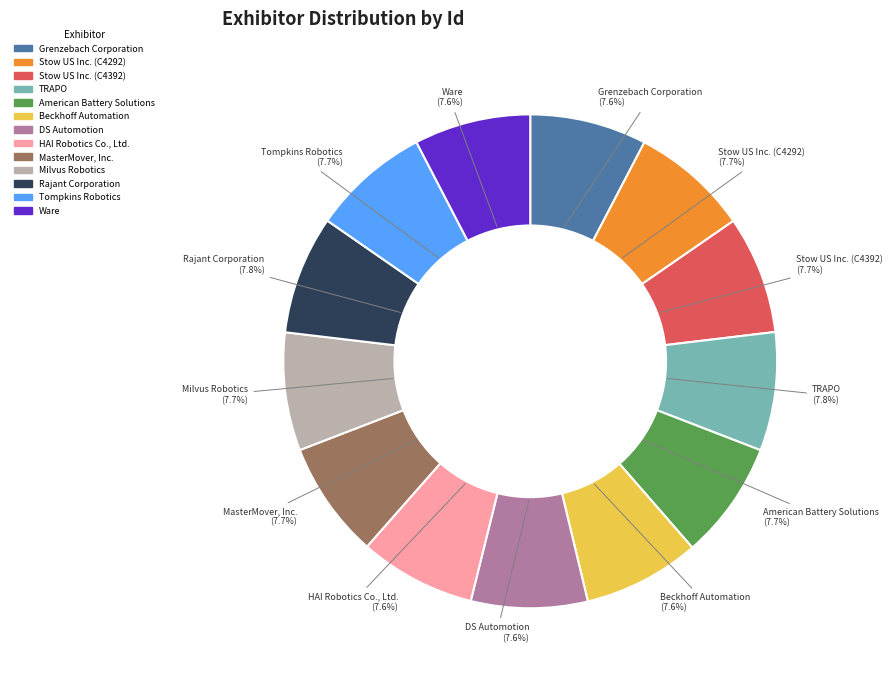

How many segments does this pie chart have?

13